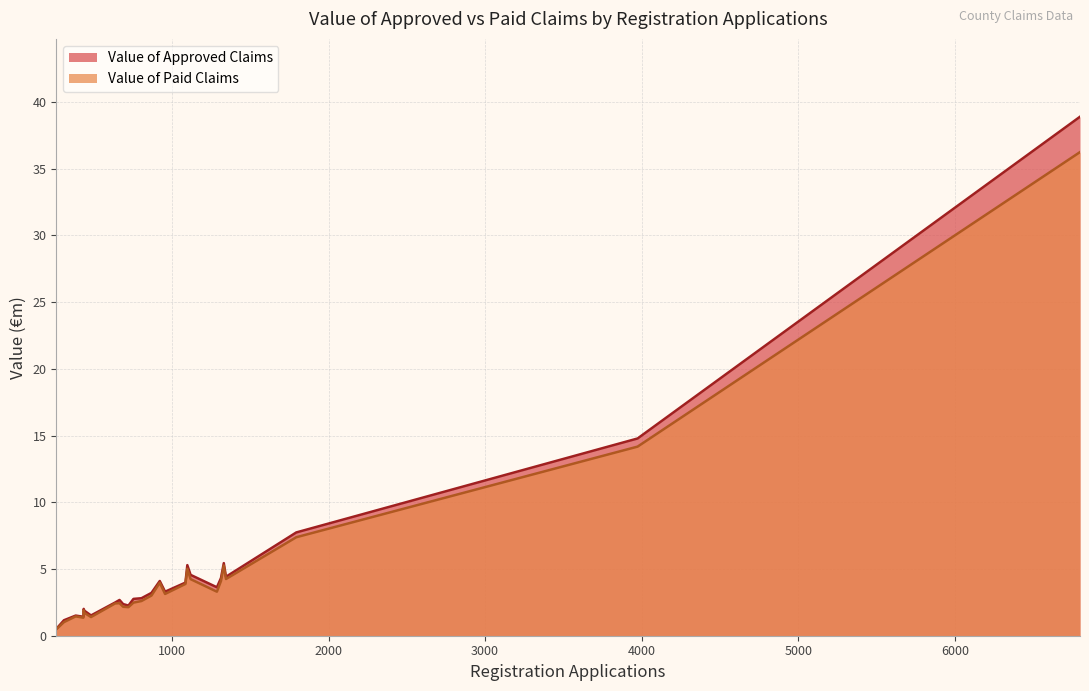

Rank the series by their maximum value, from highest to lowest.

Value of Approved Claims, Value of Paid Claims